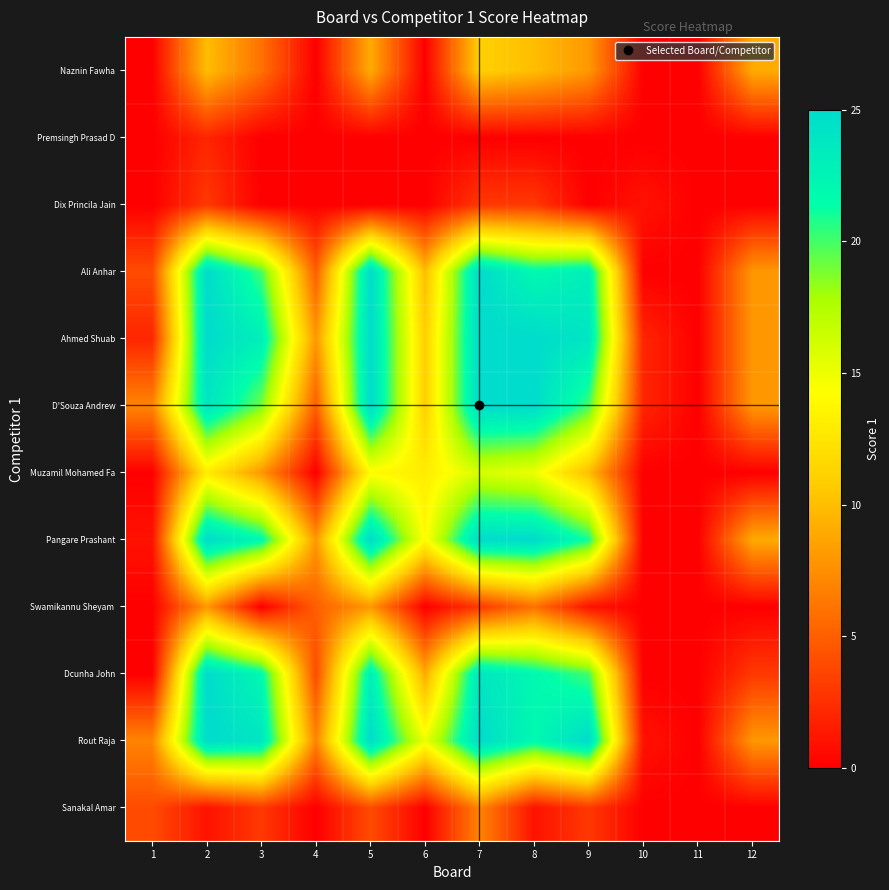

Between 2 and 3, which is larger?

3